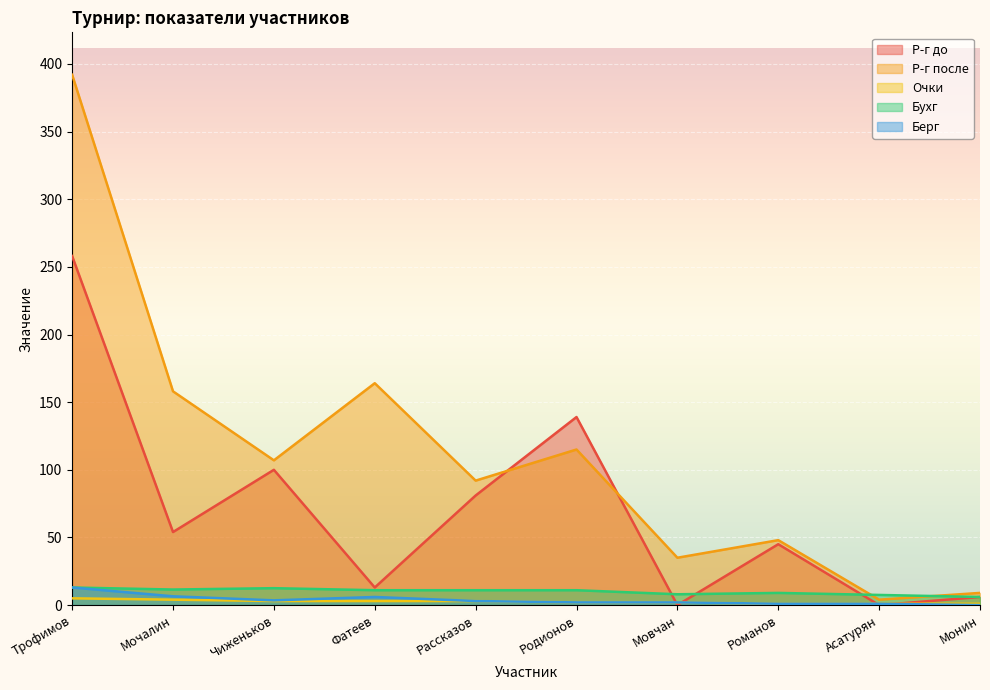

Rank the series at Рассказов from highest to lowest value.

Р-г после, Р-г до, Бухг, Очки, Берг